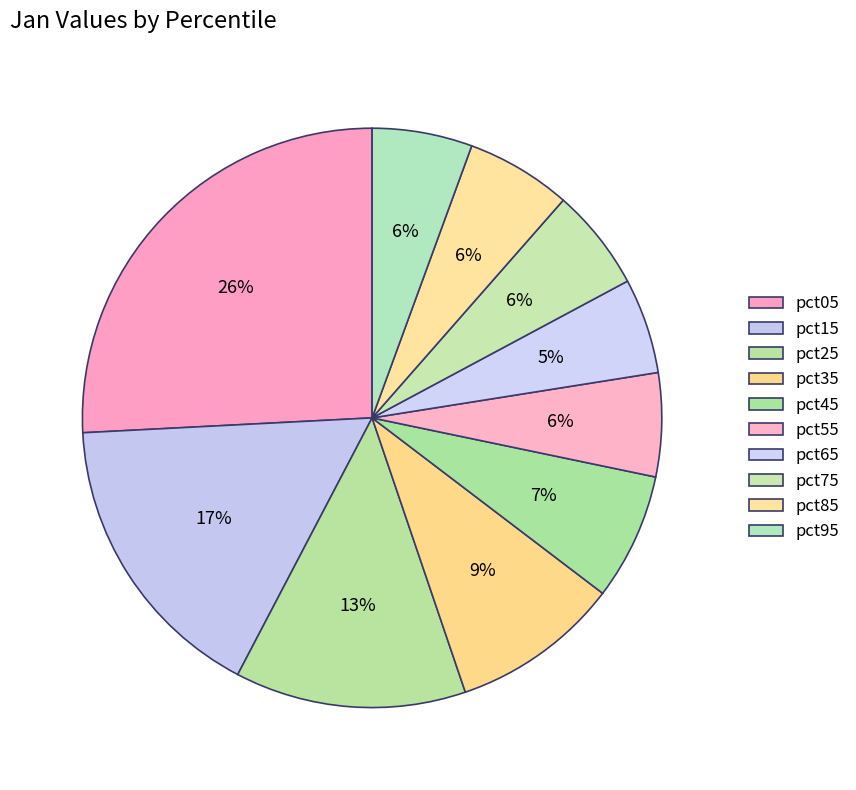

What percentage is the pct85 slice, to the nearest percent?

6%